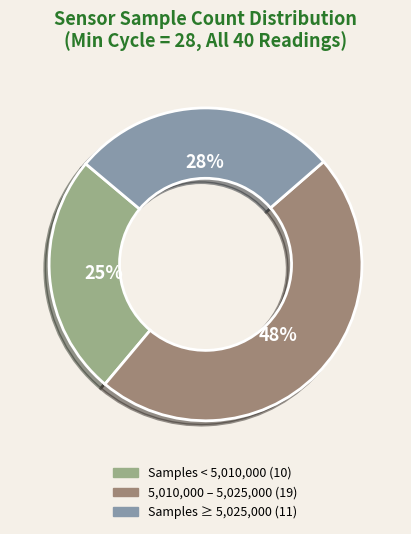

Is there any slice that represents more than half of the pie?

No